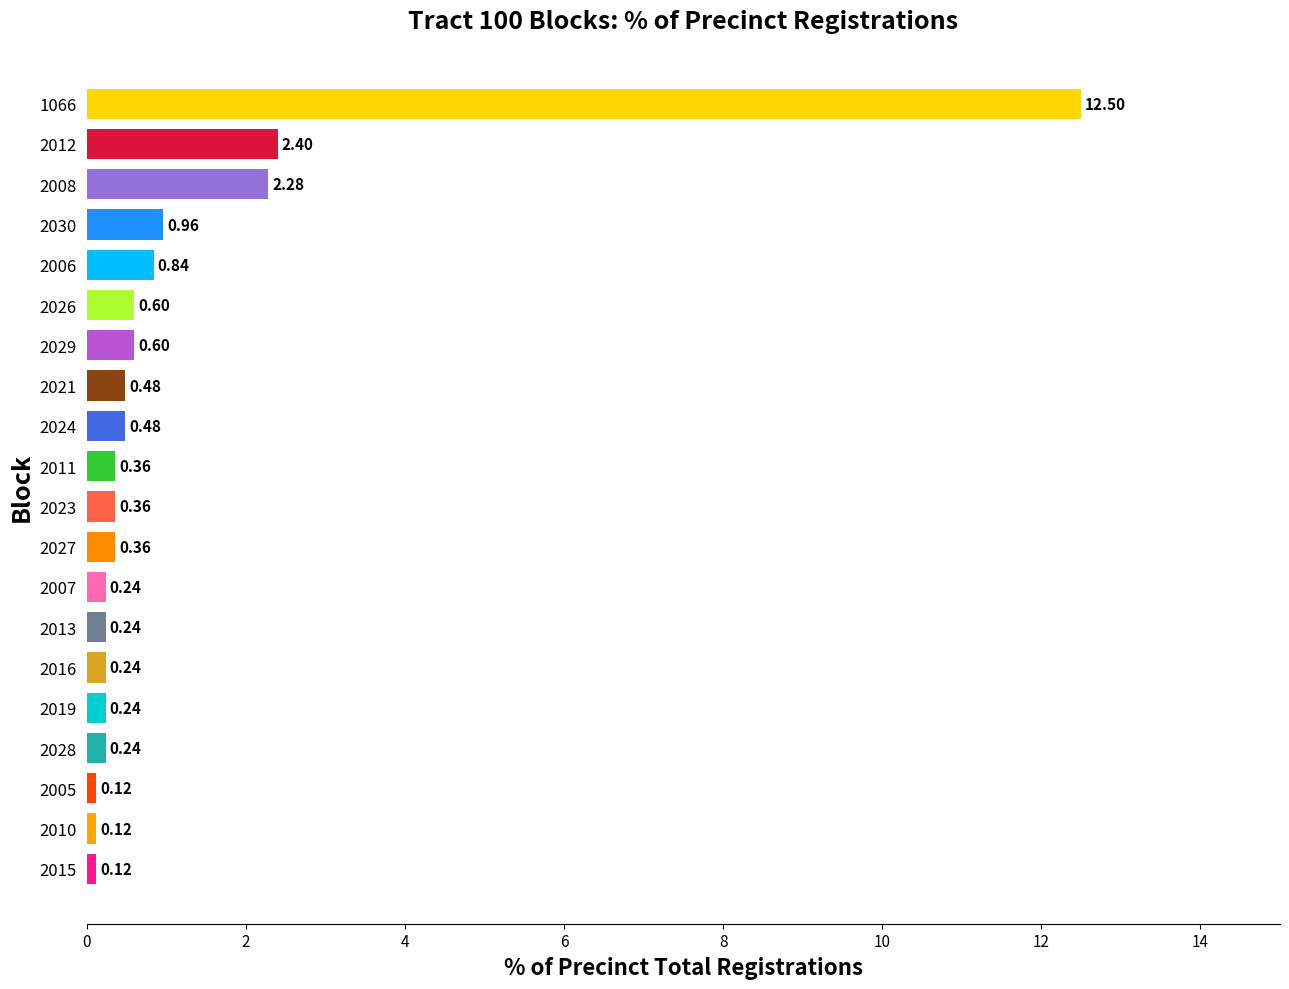

Are the bars horizontal?

Yes